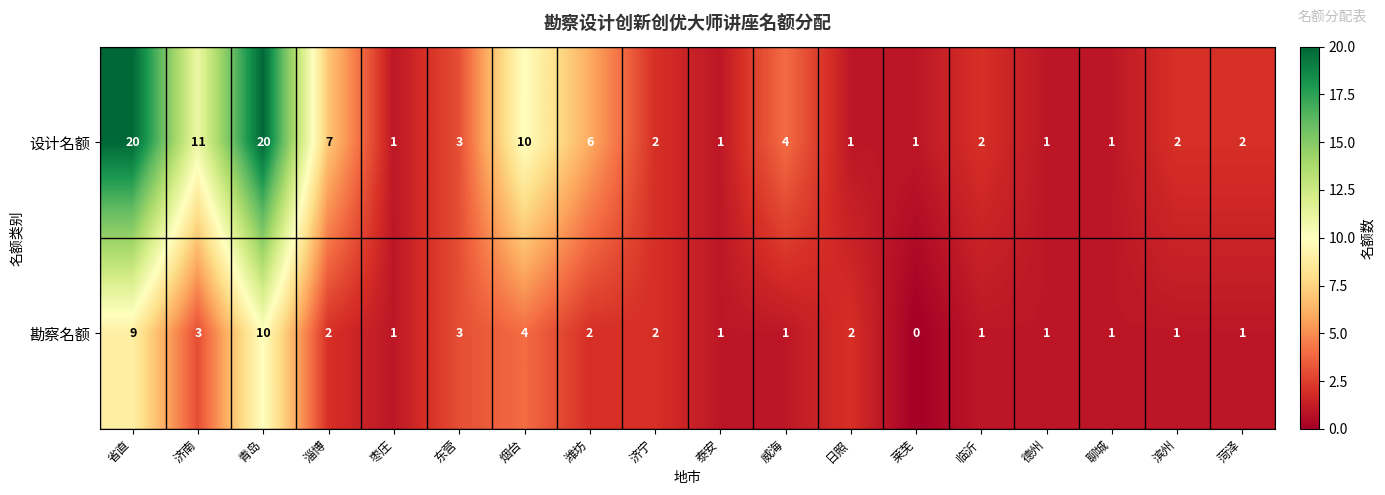

Which series has the largest total across all categories?

设计名额